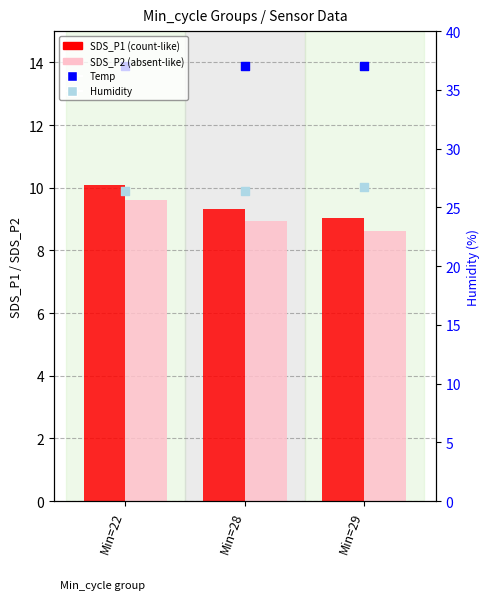

What are all the series names shown in the legend?

SDS_P1, SDS_P2, Temp, Humidity